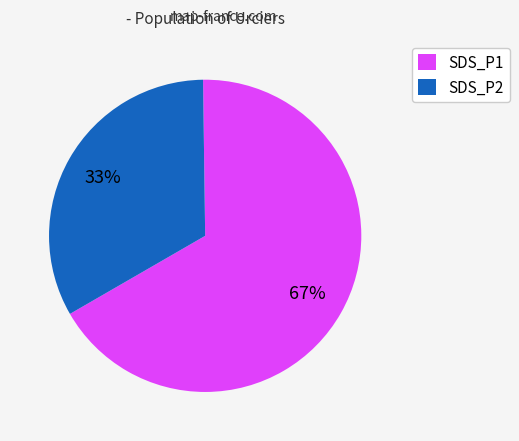

Is the sum of SDS_P1 and SDS_P2 greater than half?

Yes